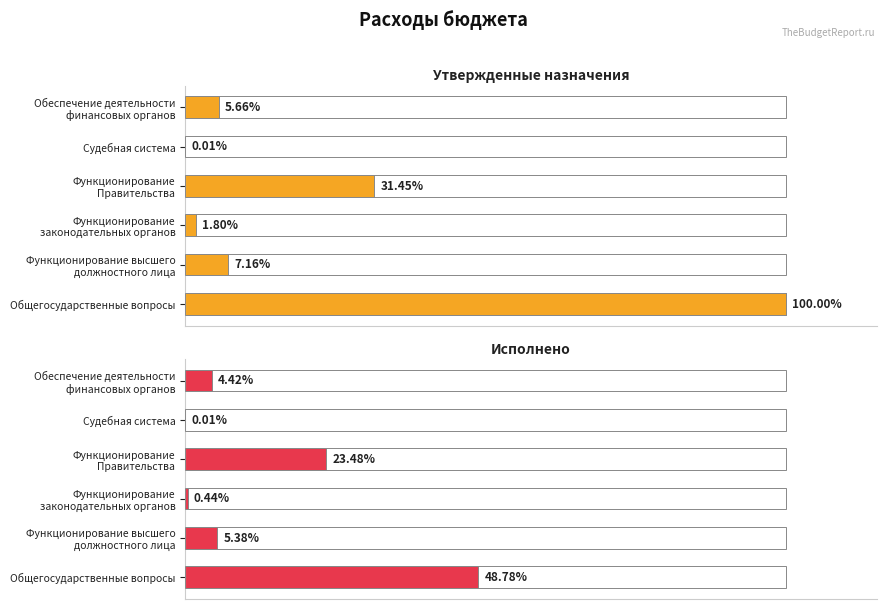

How many series are shown in this chart?

2